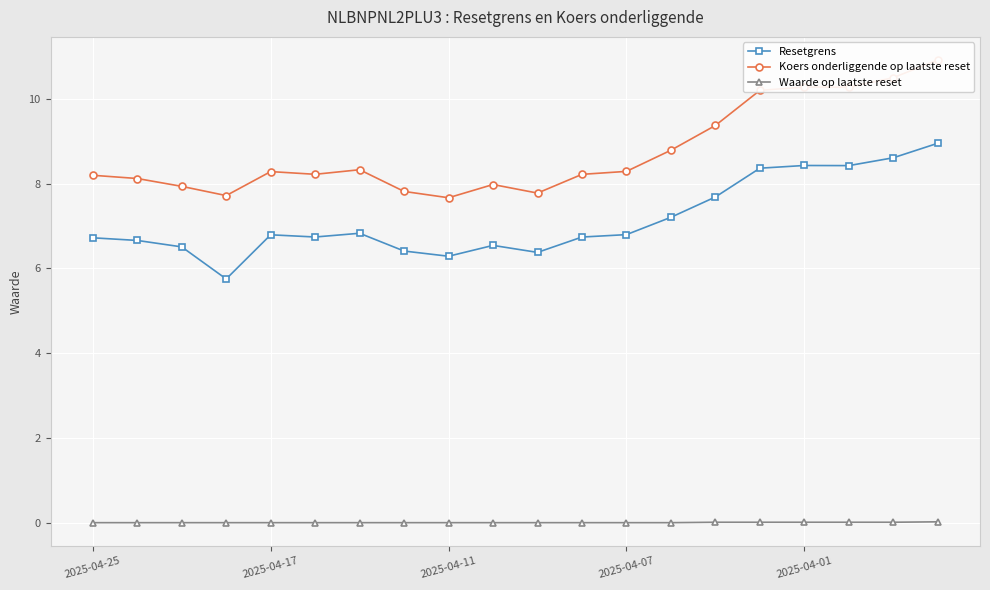

Is this an area chart (filled region under the line)?

No